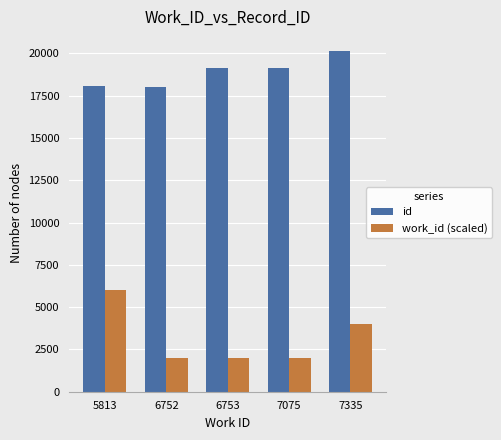

At which label does work_id (scaled) reach its peak?

5813